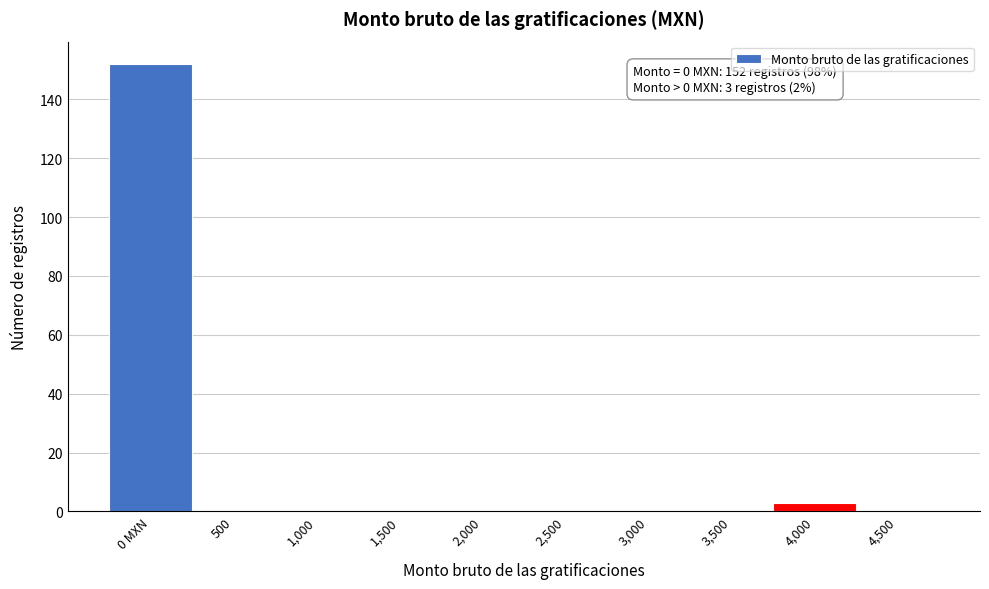

Reading left to right, list all the values displayed in this chart.

0 MXN=152	500=0	1,000=0	1,500=0	2,000=0	2,500=0	3,000=0	3,500=0	4,000=3	4,500=0